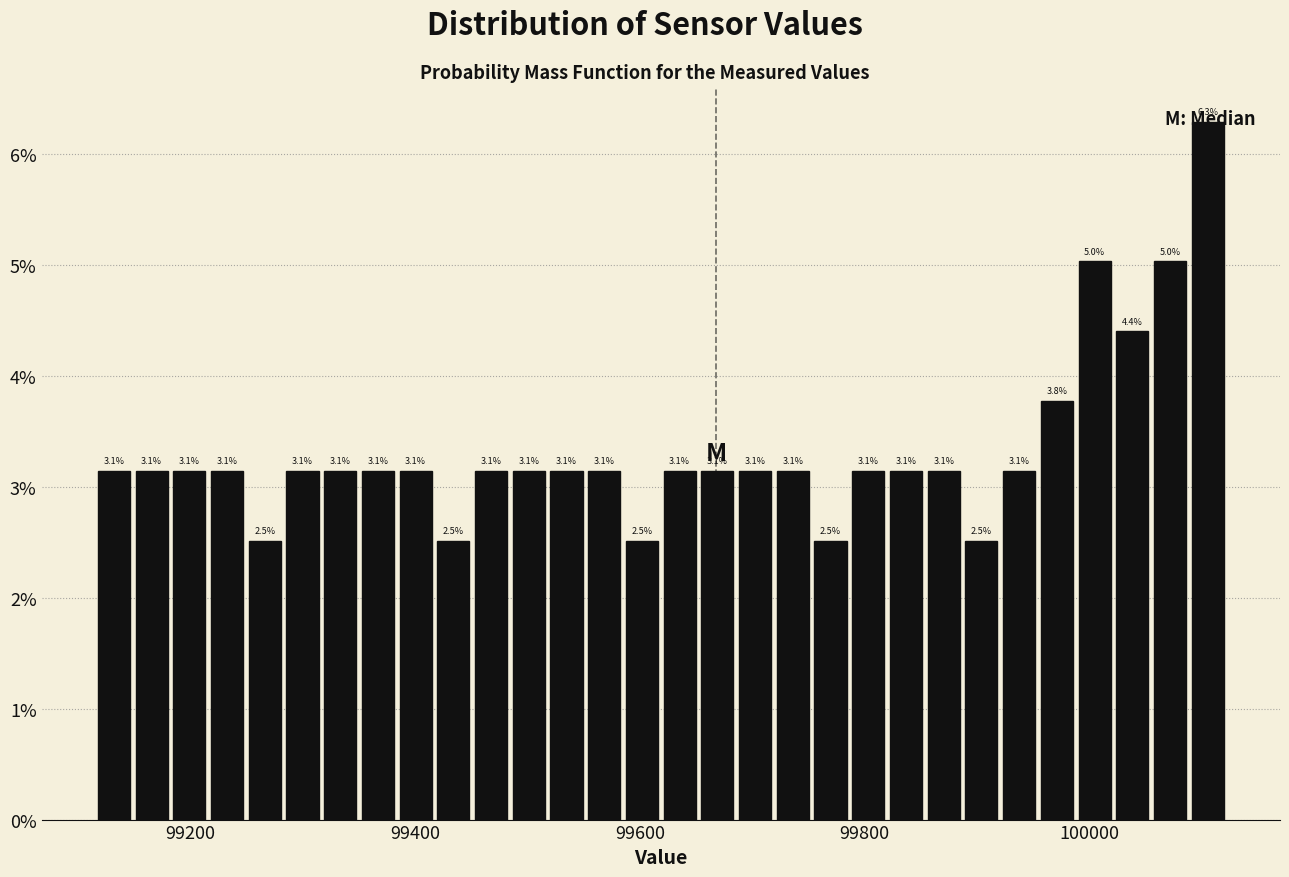

Around what value on the x-axis is the tallest bar? Give the approximate position of its centre, as read against the axis.

100100